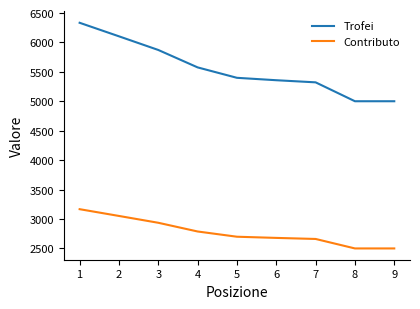

List the series in order of their overall mean, highest first.

Trofei, Contributo